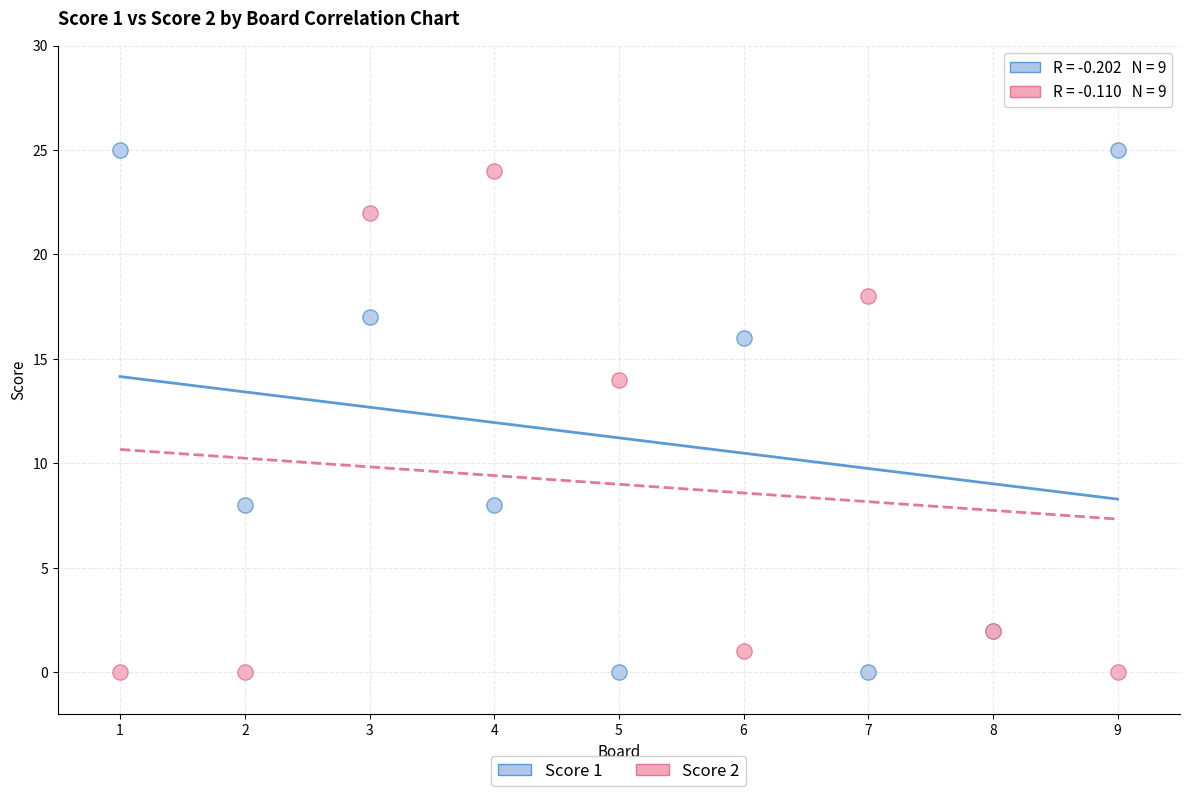

What is the X range (max minus min) for the scatter plot?

8